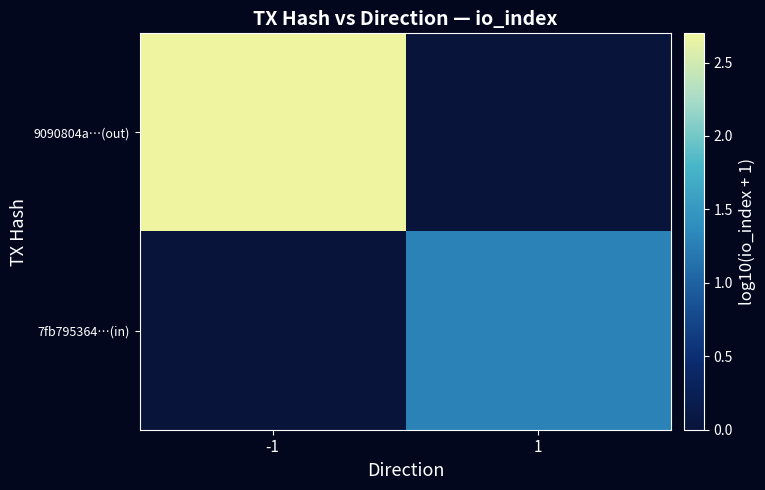

Which series changed the most between -1 and 1?

9090804a…(out)